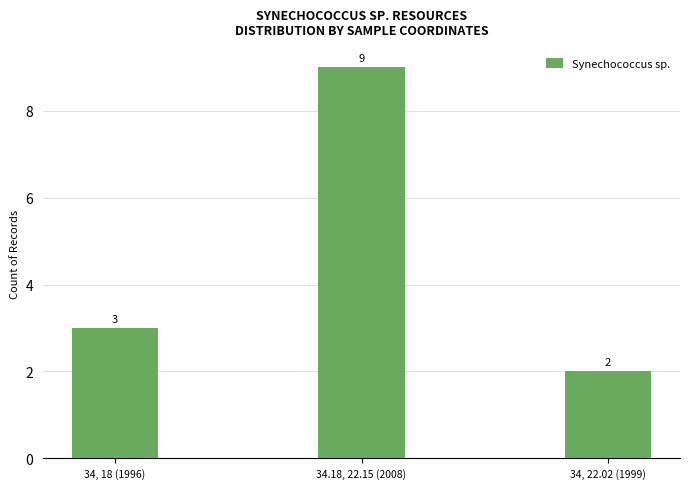

Reading left to right, list all the values displayed in this chart.

34, 18 (1996)=3	34.18, 22.15 (2008)=9	34, 22.02 (1999)=2